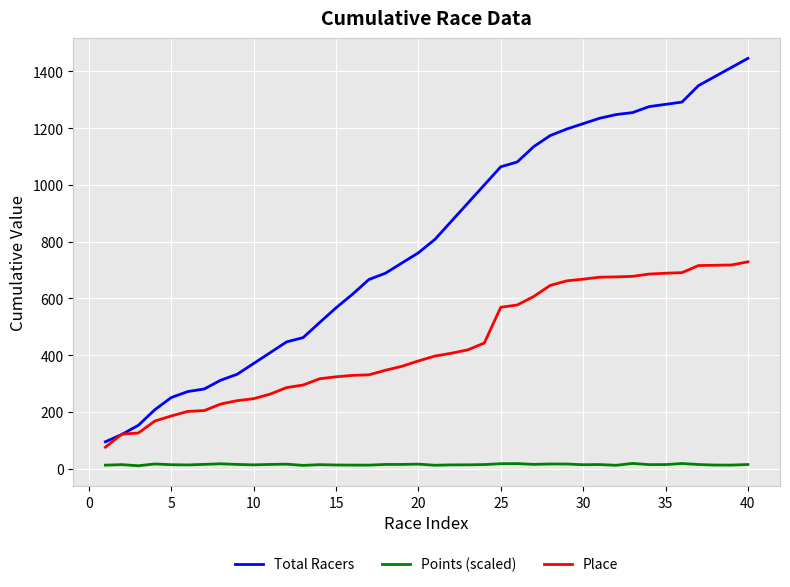

List the series in order of their overall mean, highest first.

Total Racers, Place, Points (scaled)